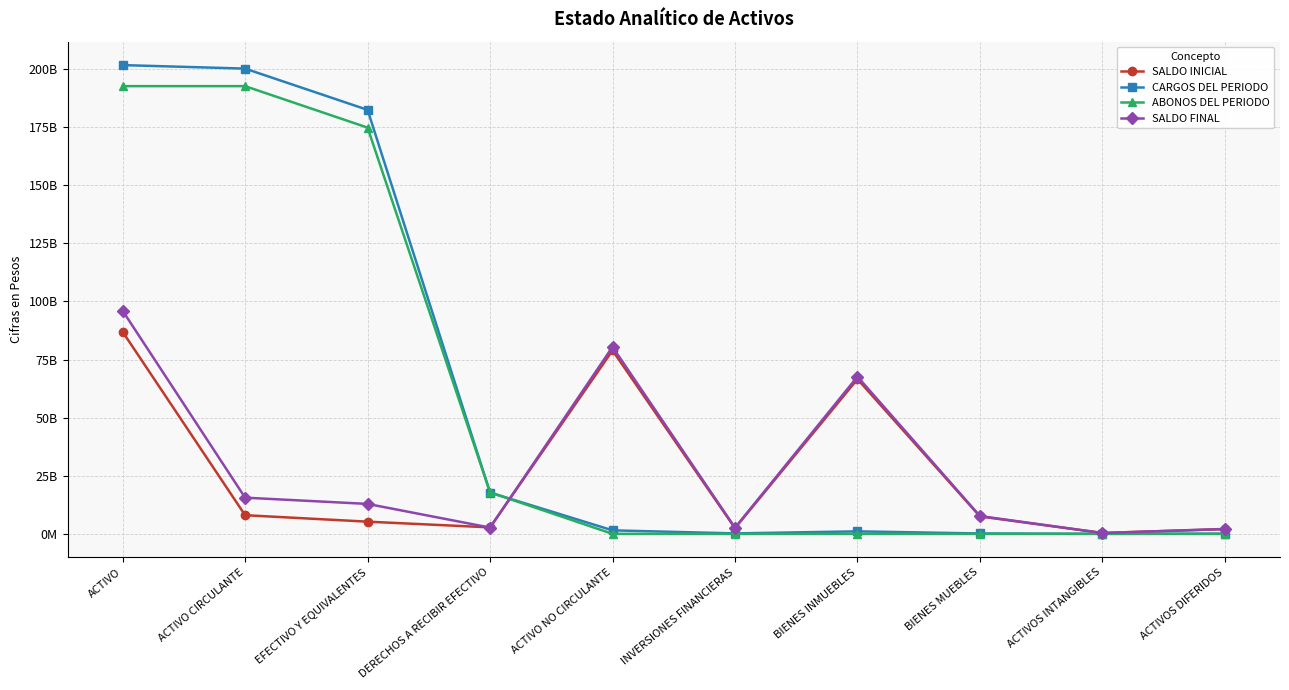

True or false: SALDO INICIAL has a value of 2783789453.8 at DERECHOS A RECIBIR EFECTIVO.

True